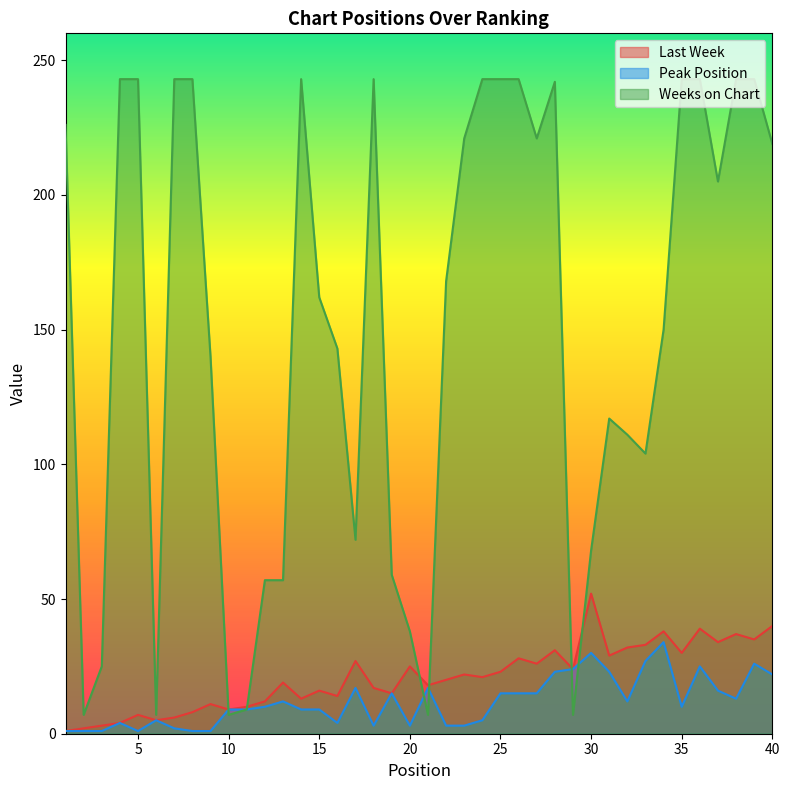

The Peak Position series shows 1 at 20. True or false?

False